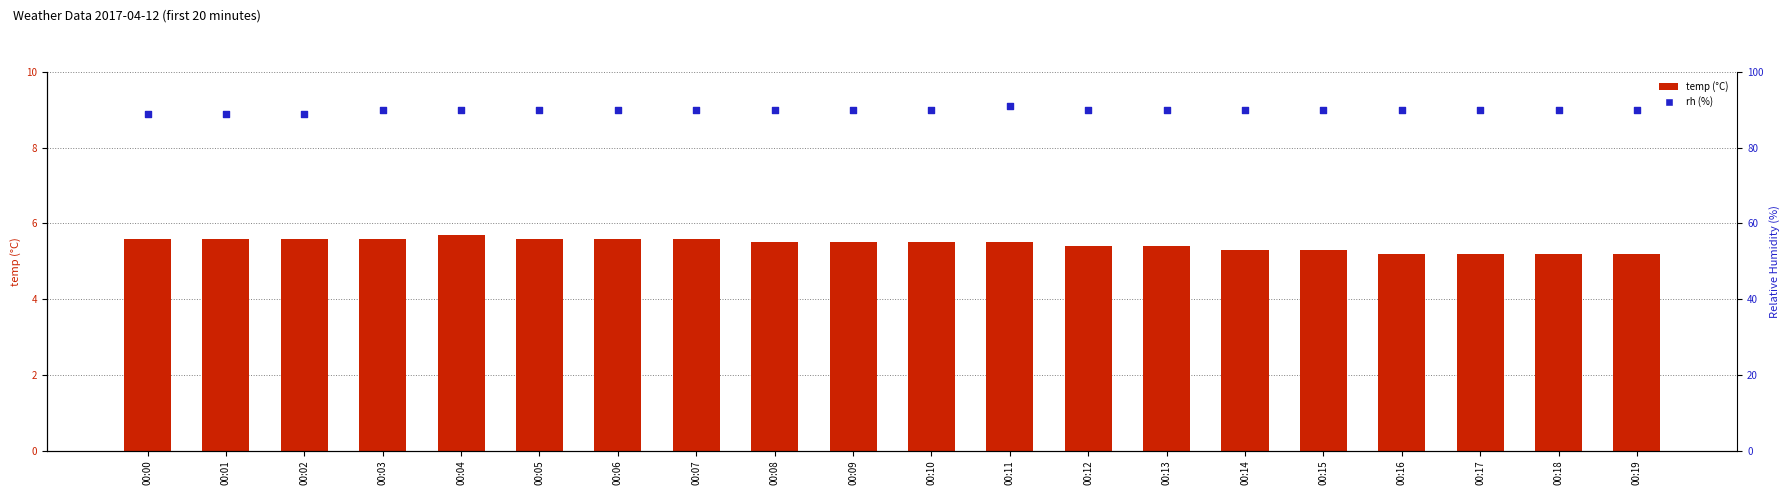

Is the value of temp at 00:12 greater than the value of rh at 00:16?

No